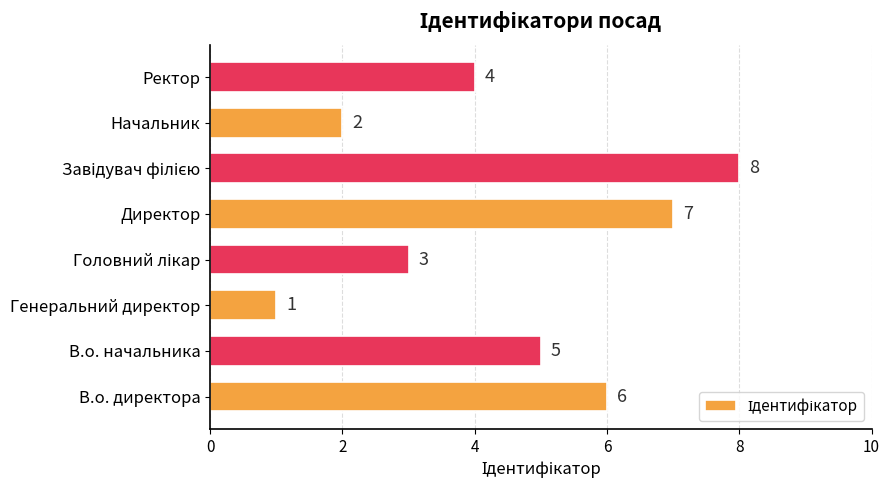

What is the greatest value displayed?

8